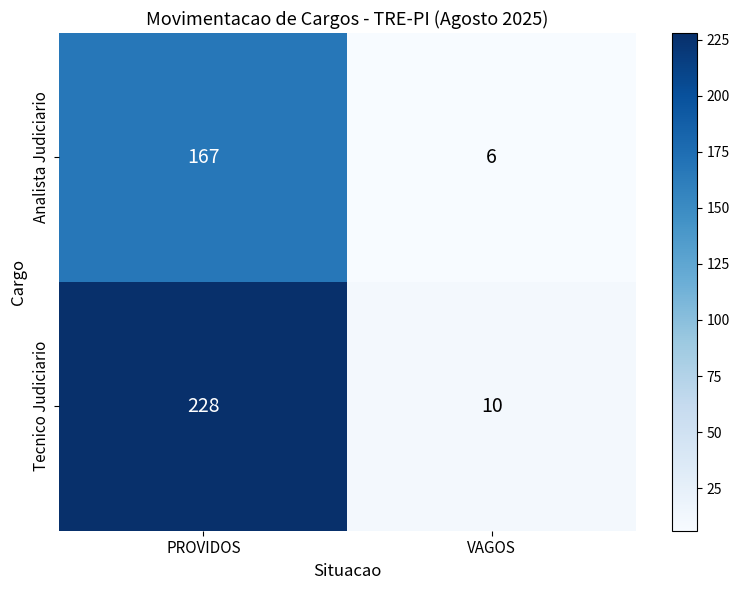

Rank the series by their maximum value, from highest to lowest.

Tecnico Judiciario, Analista Judiciario